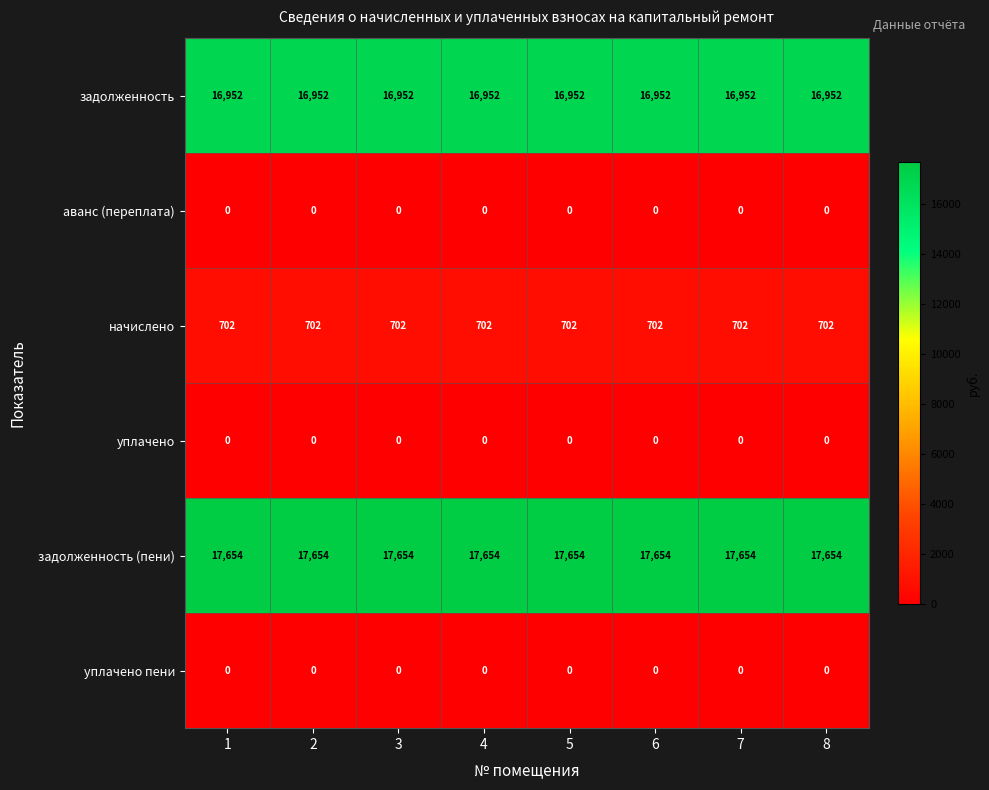

What is the maximum value shown in the chart?

17654